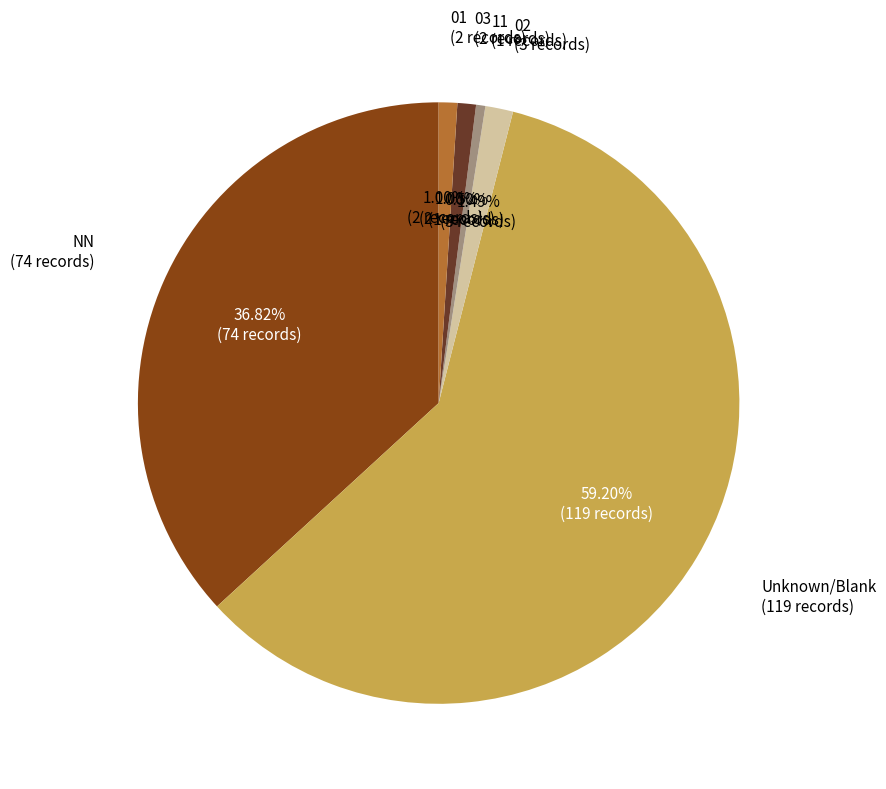

What percentage is the NN slice, to the nearest percent?

37%